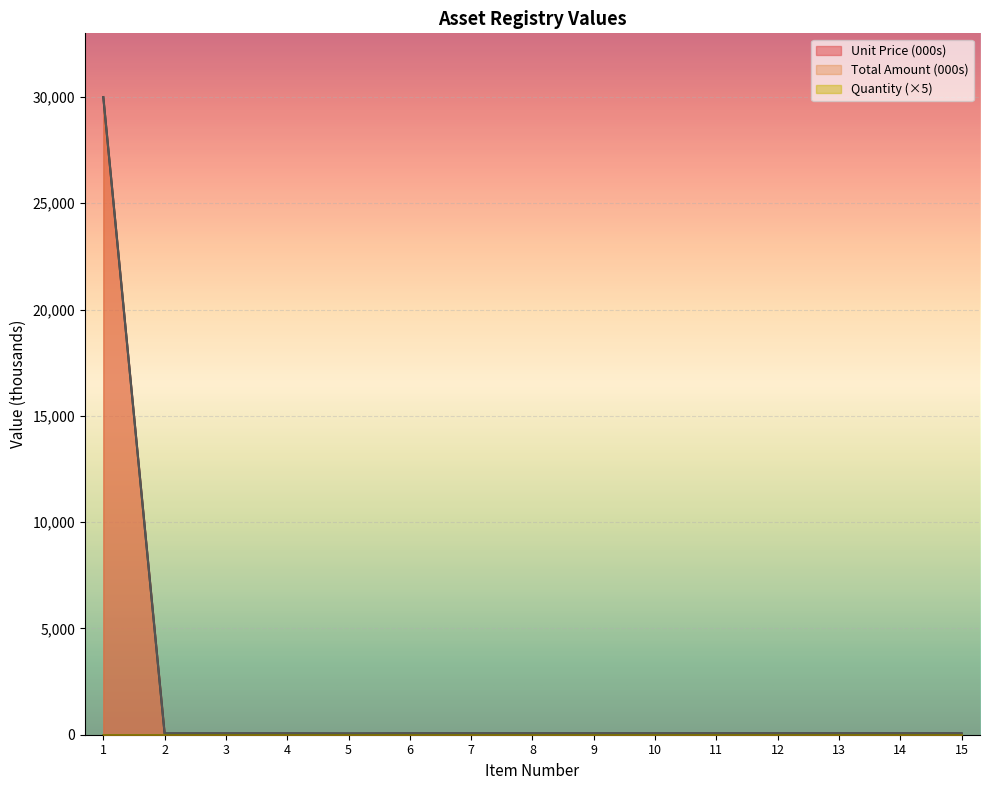

The Total Amount series shows 109.7 at 10. True or false?

False